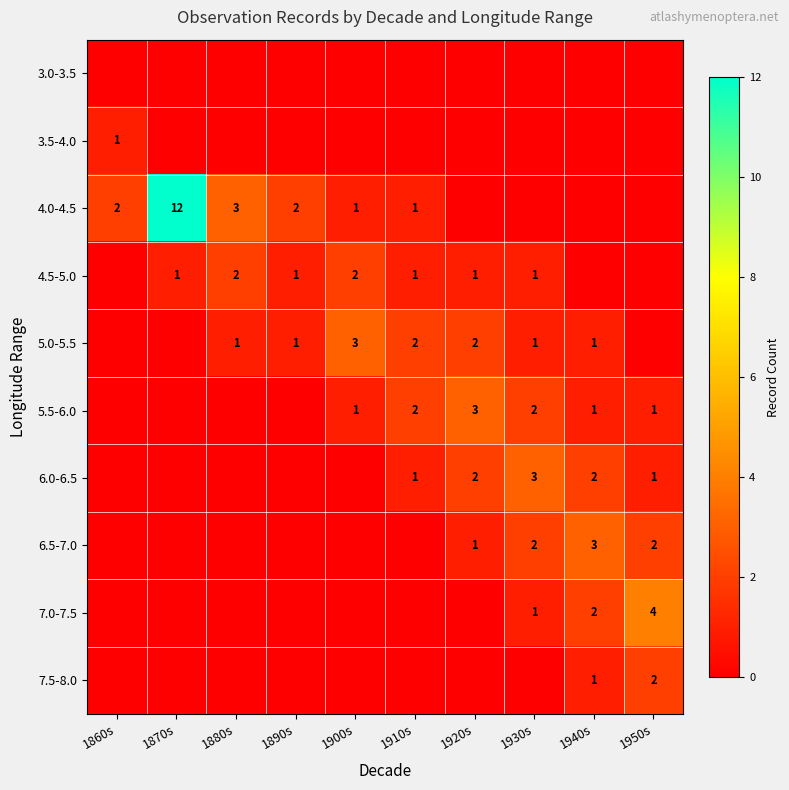

The value of 4.5-5.0 at 1890s is 1. True or false?

True